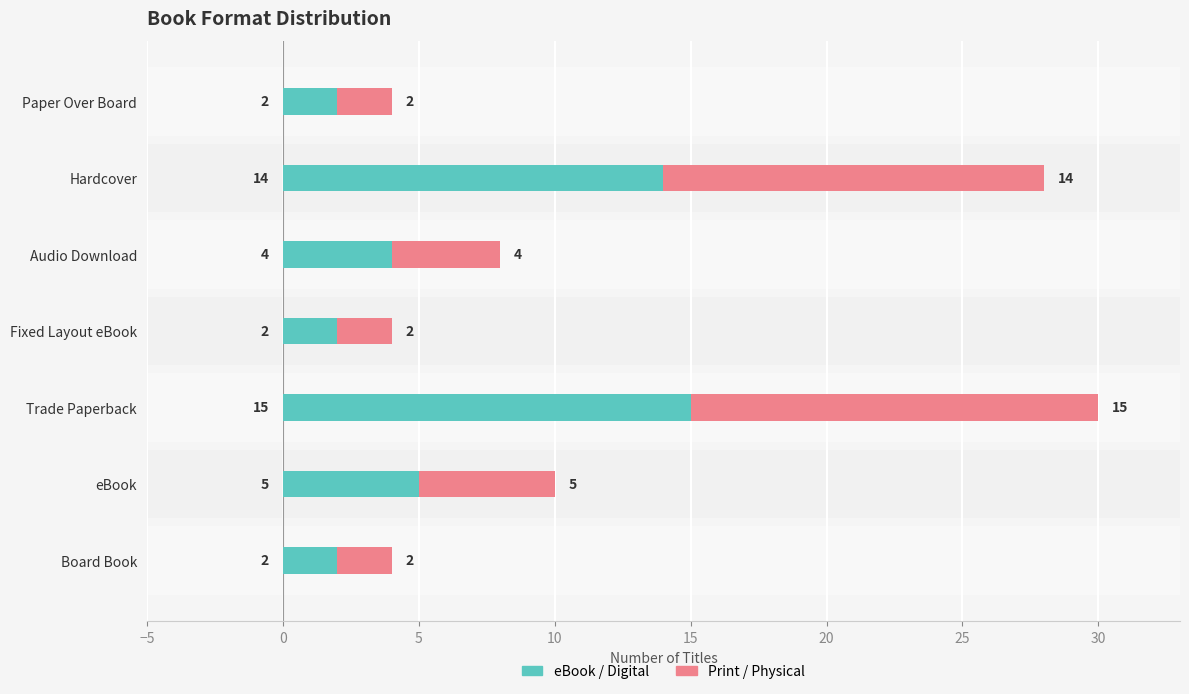

Which category has the highest value in the eBook / Digital series?

Trade Paperback